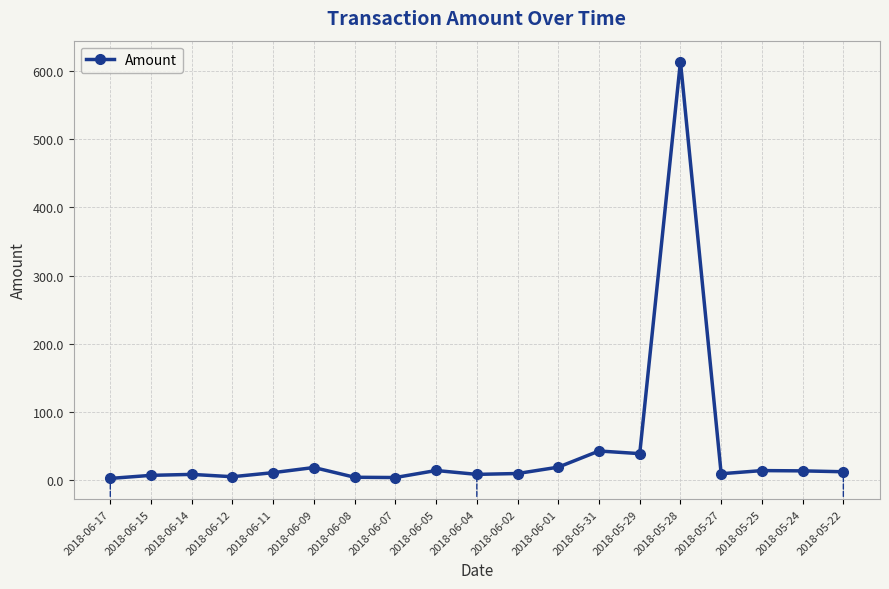

What is the greatest value displayed?

614.0